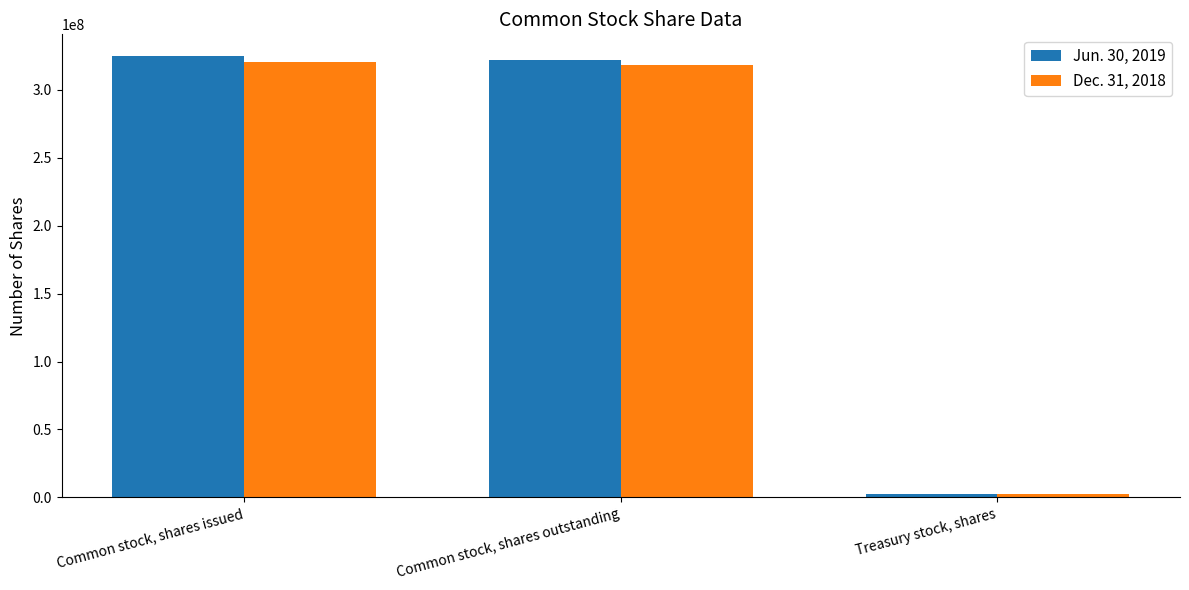

What are all the series names shown in the legend?

Jun. 30, 2019, Dec. 31, 2018